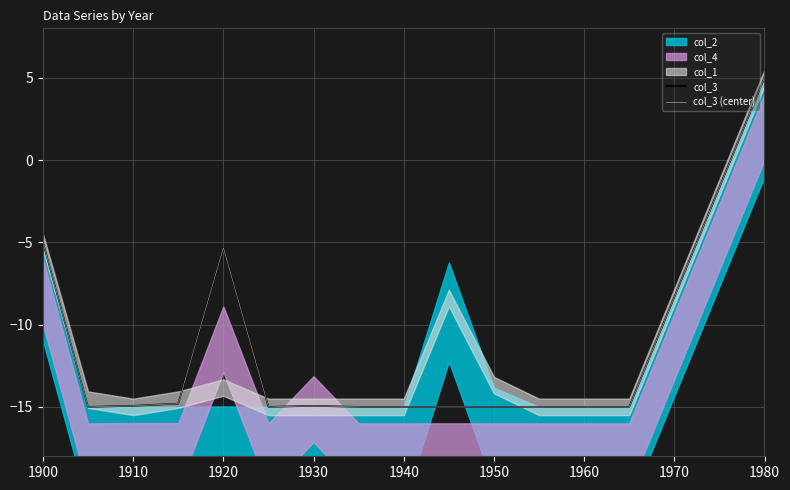

Which series has the widest spread of values?

col_3